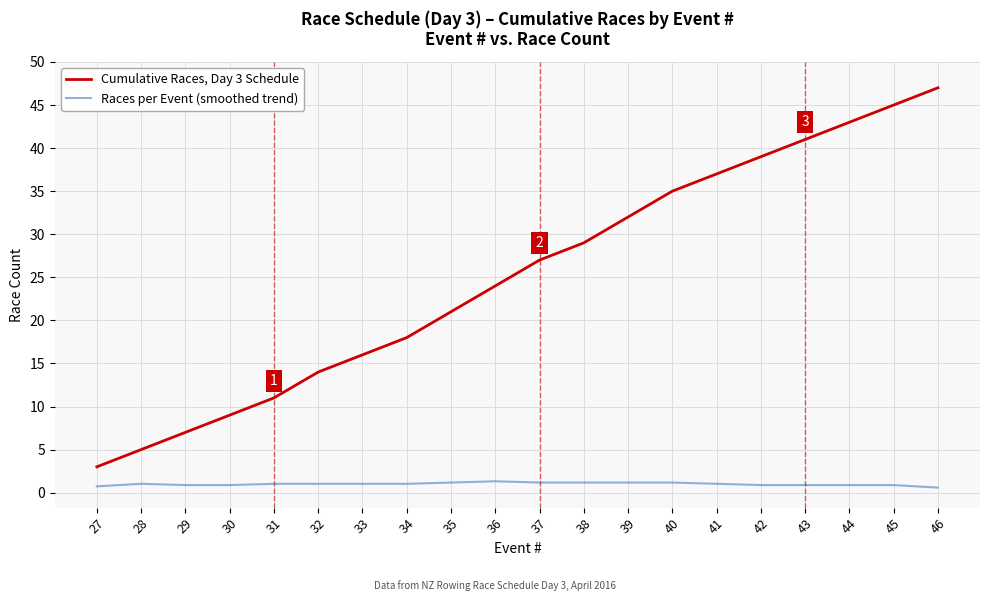

Rank the series by their average value, from lowest to highest.

Races per Event (smoothed trend), Cumulative Races, Day 3 Schedule